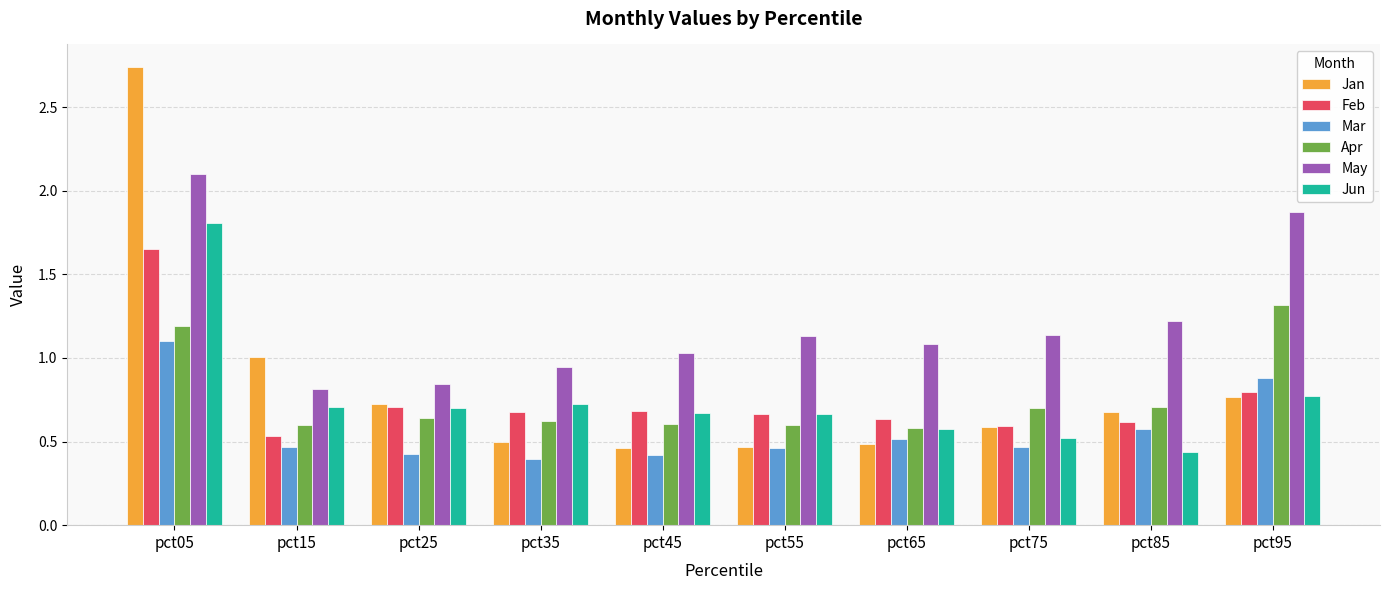

Which series has the largest total across all categories?

May